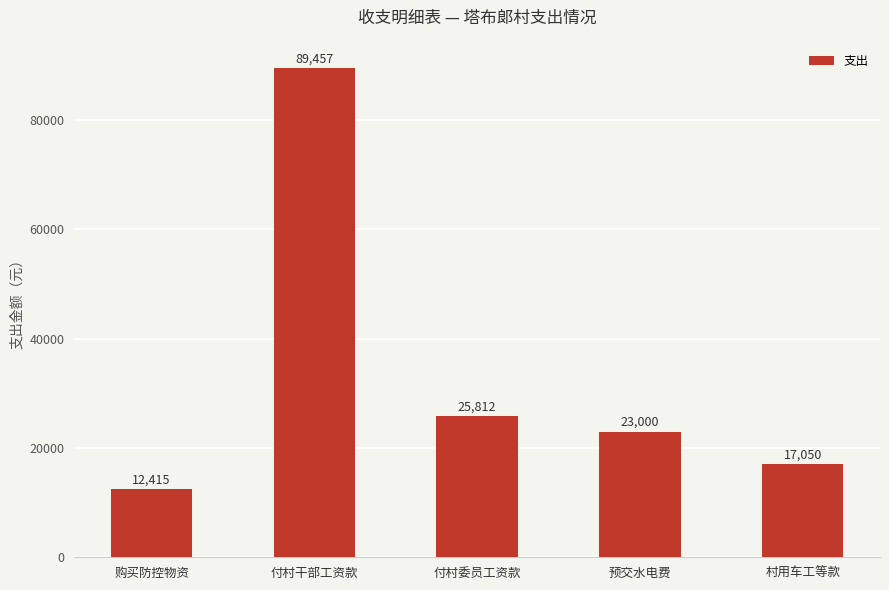

What is the difference between the maximum and minimum values?

77041.6